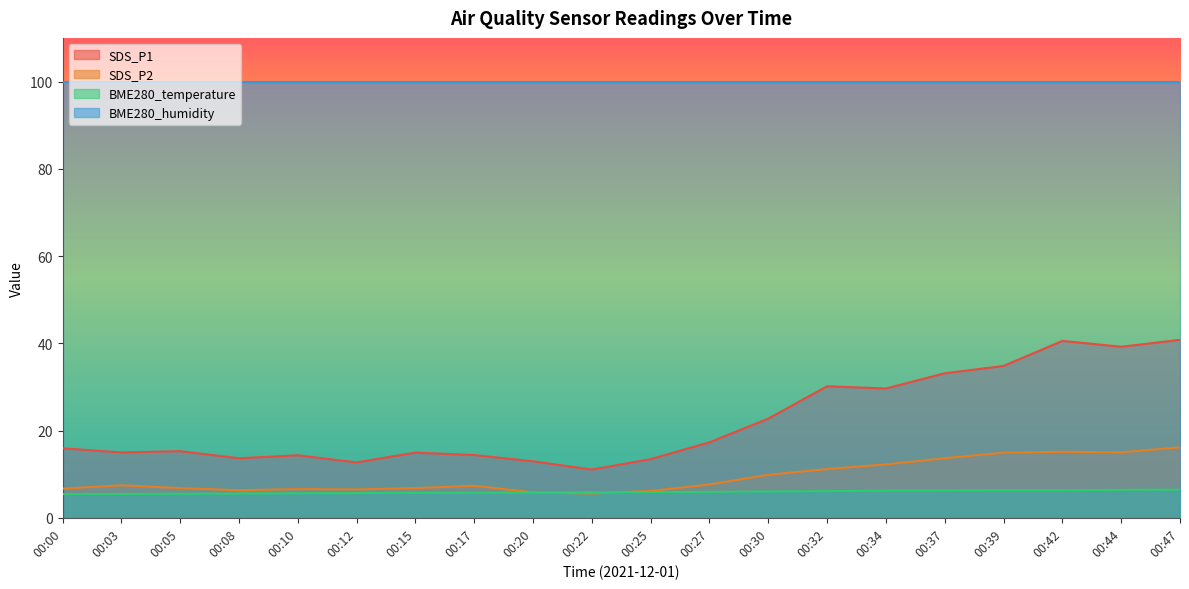

Which category has the highest value across all series?

00:47